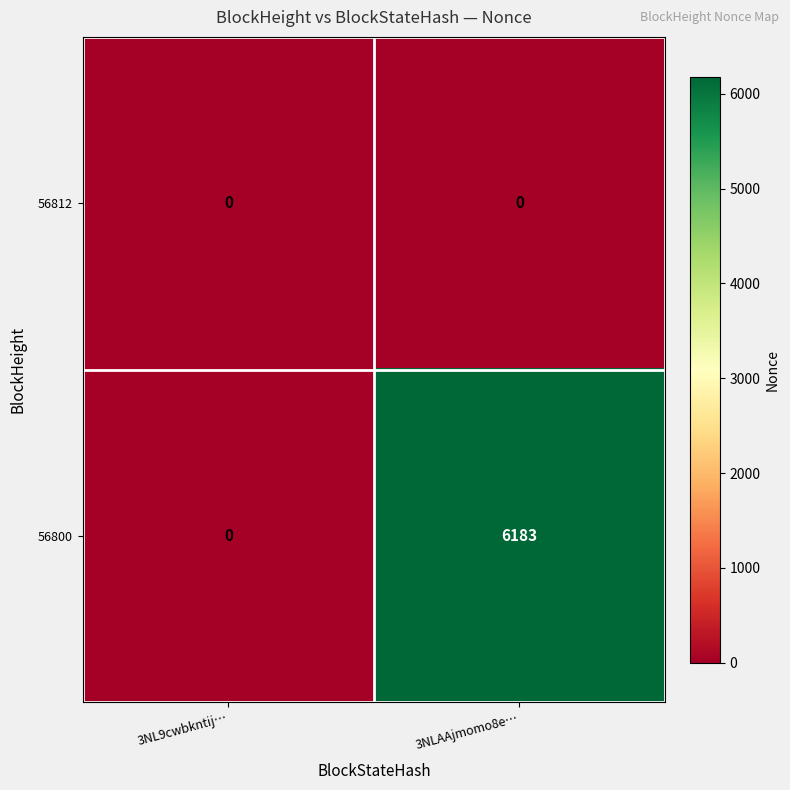

What is the sum of the 56800 values at 3NL9cwbkntij… and 3NLAAjmomo8e…?

6183